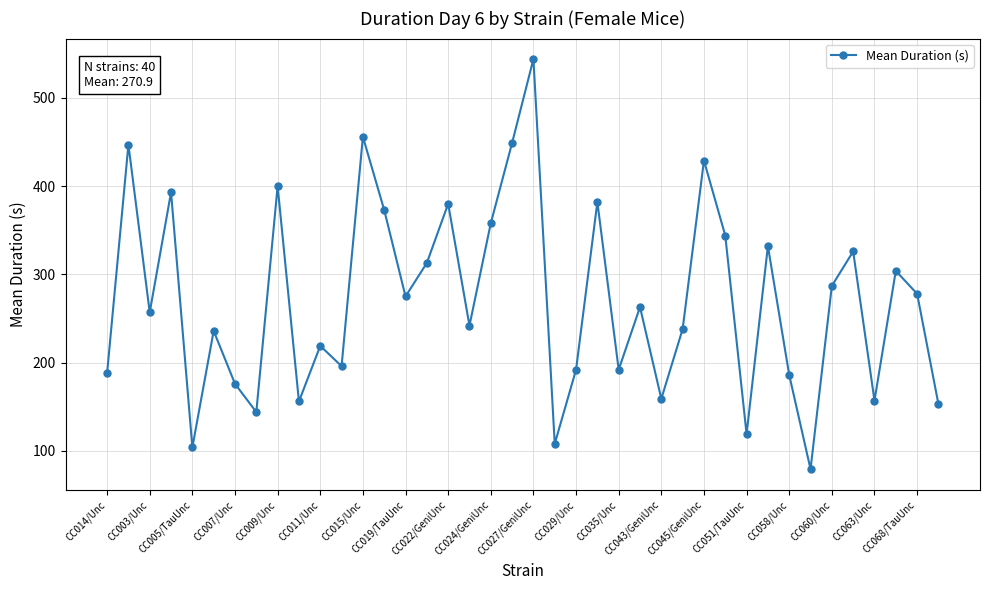

True or false: there are more than 0 points higher than both neighbors.

True